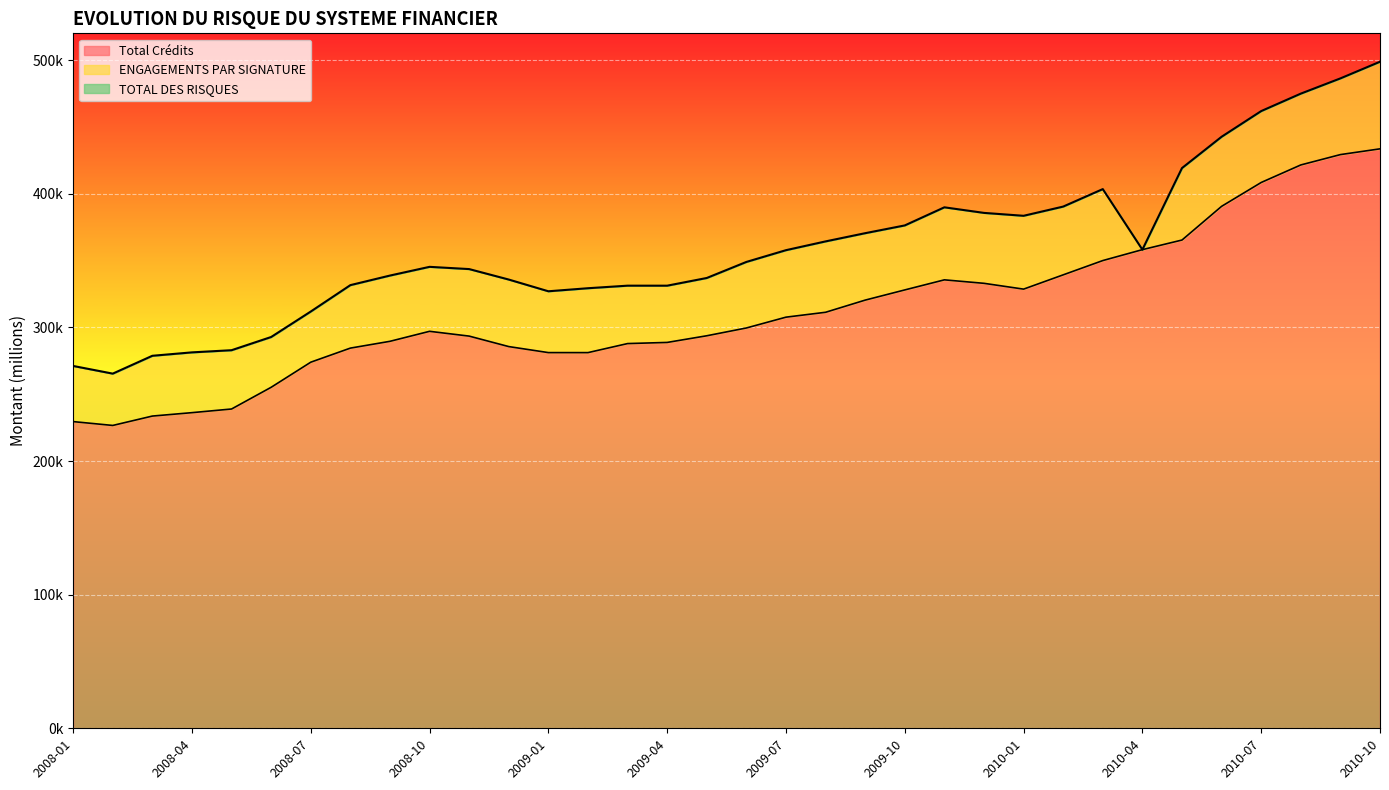

True or false: Total Crédits and TOTAL DES RISQUES intersect in this chart.

False